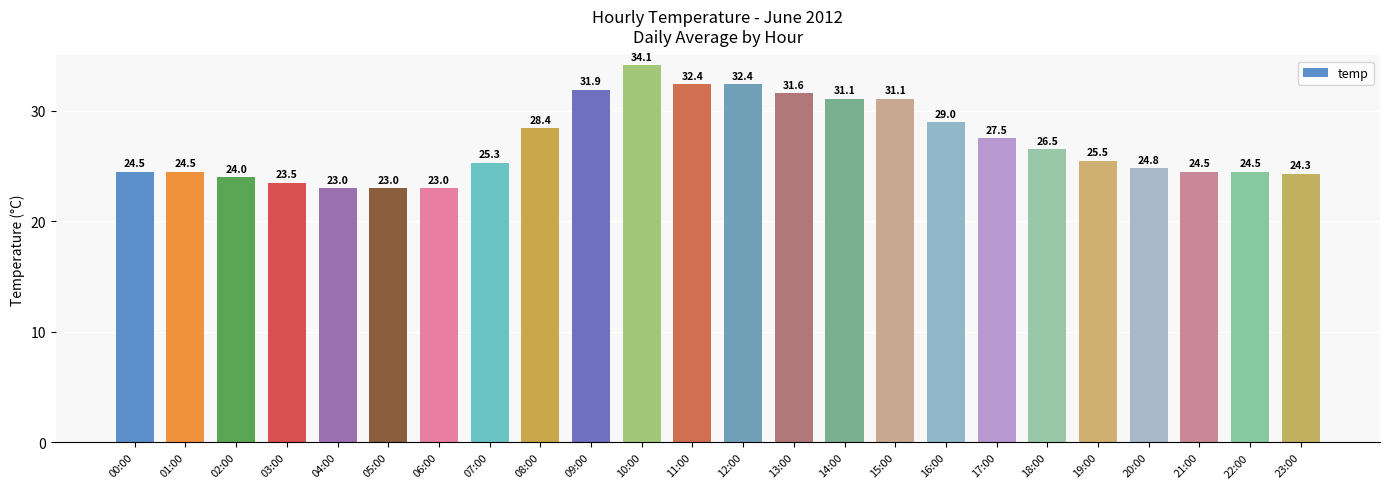

How many data points are above 25?

13